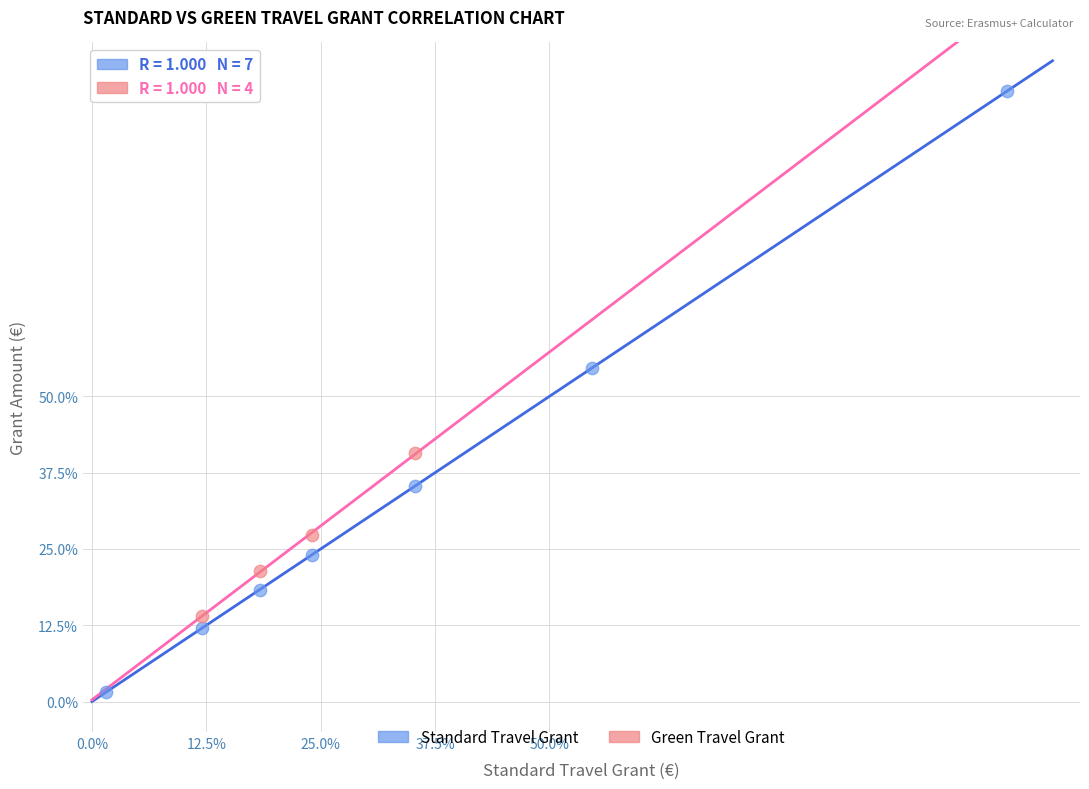

What are all the series names shown in the legend?

Standard Travel Grant, Green Travel Grant